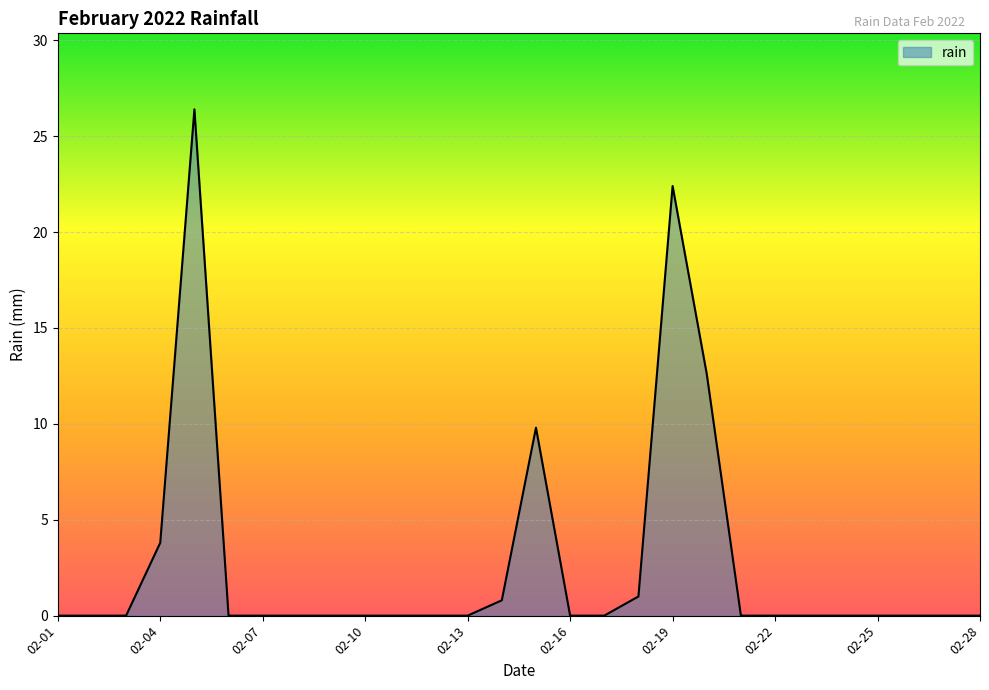

What is the greatest value displayed?

26.4